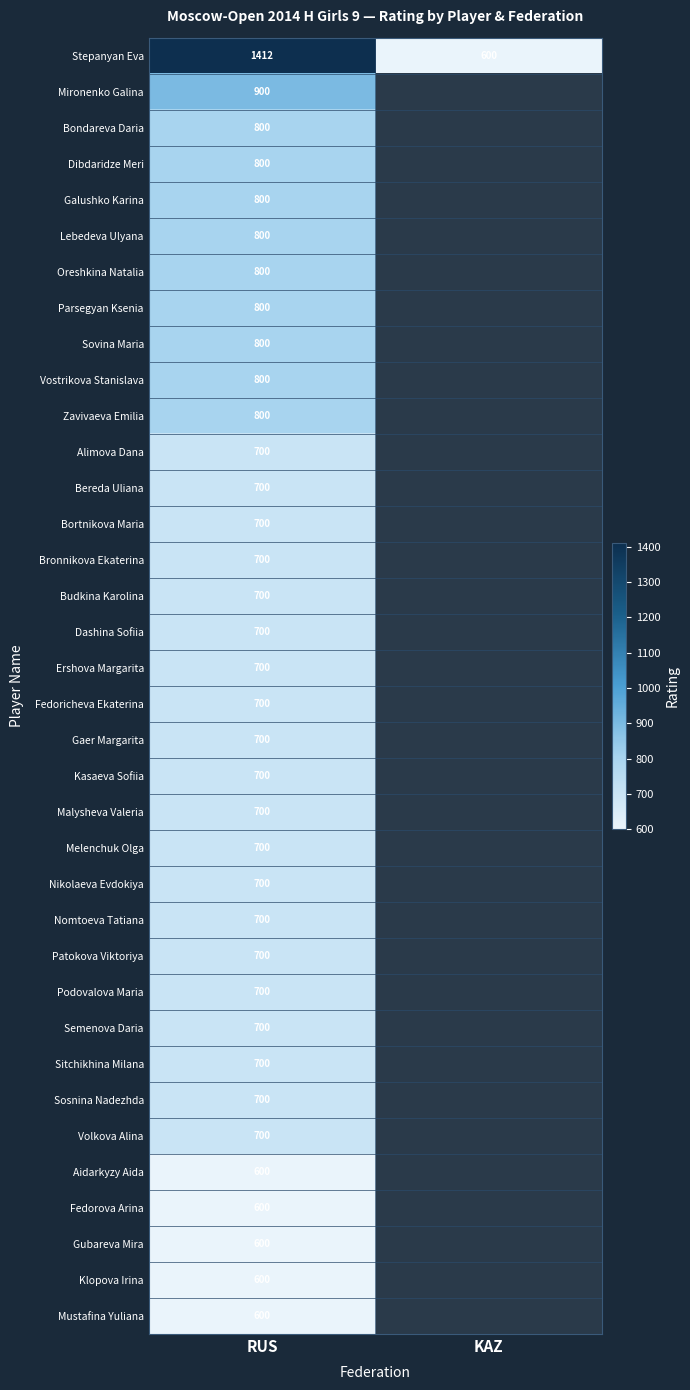

What is the minimum value shown in the chart?

600.0